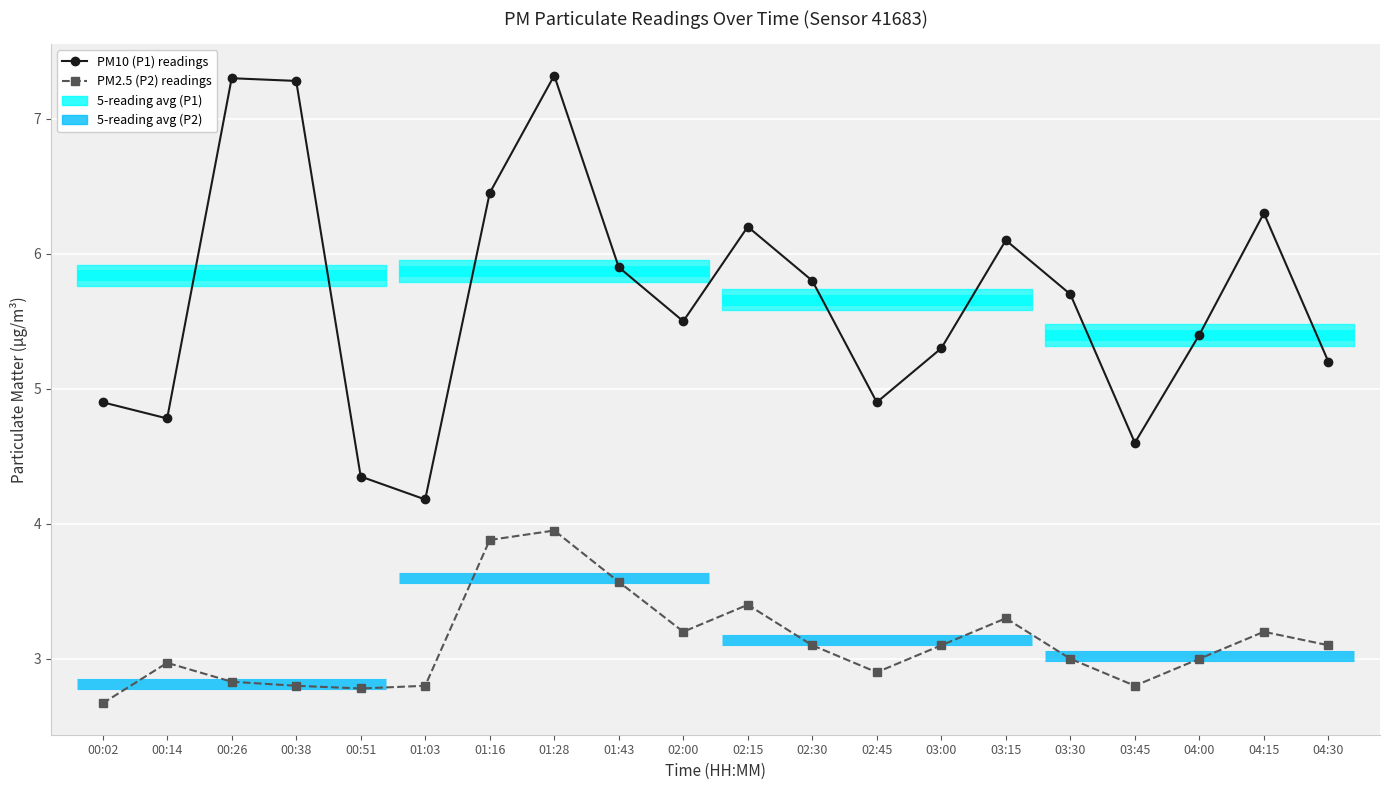

Which category has the lowest value across all series?

00:02